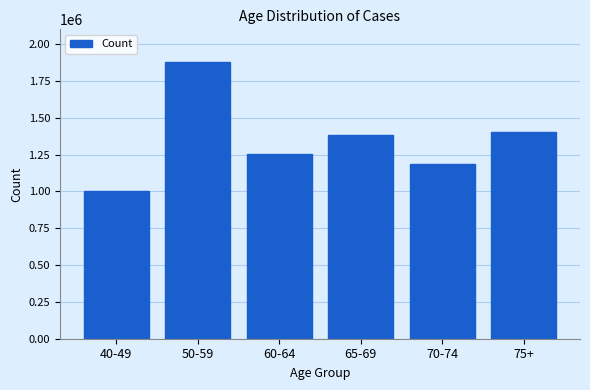

Reading left to right, list all the values displayed in this chart.

40-49=1006421	50-59=1876178	60-64=1255350	65-69=1386389	70-74=1183666	75+=1404167